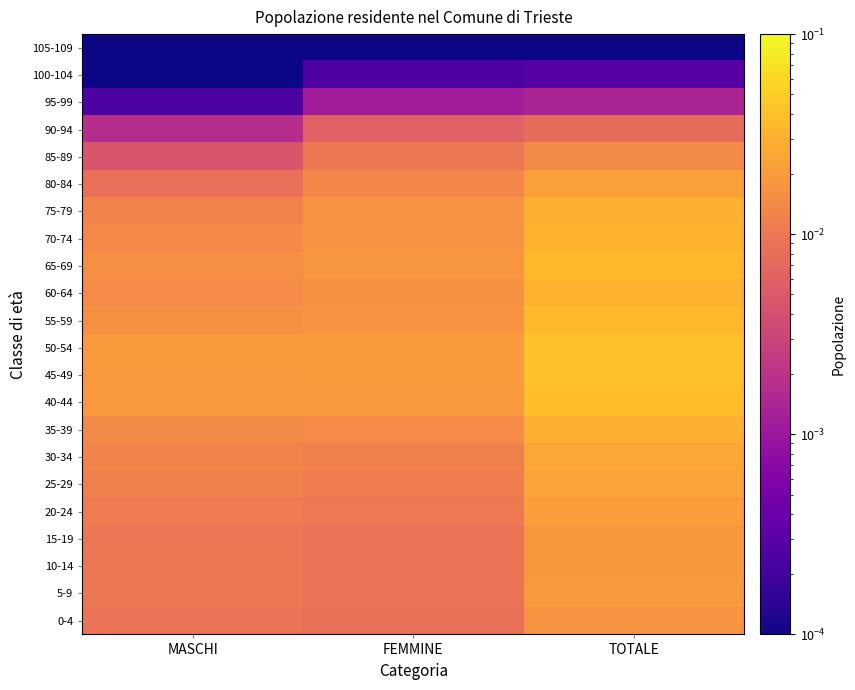

At how many categories does at least one series exceed 0?

3